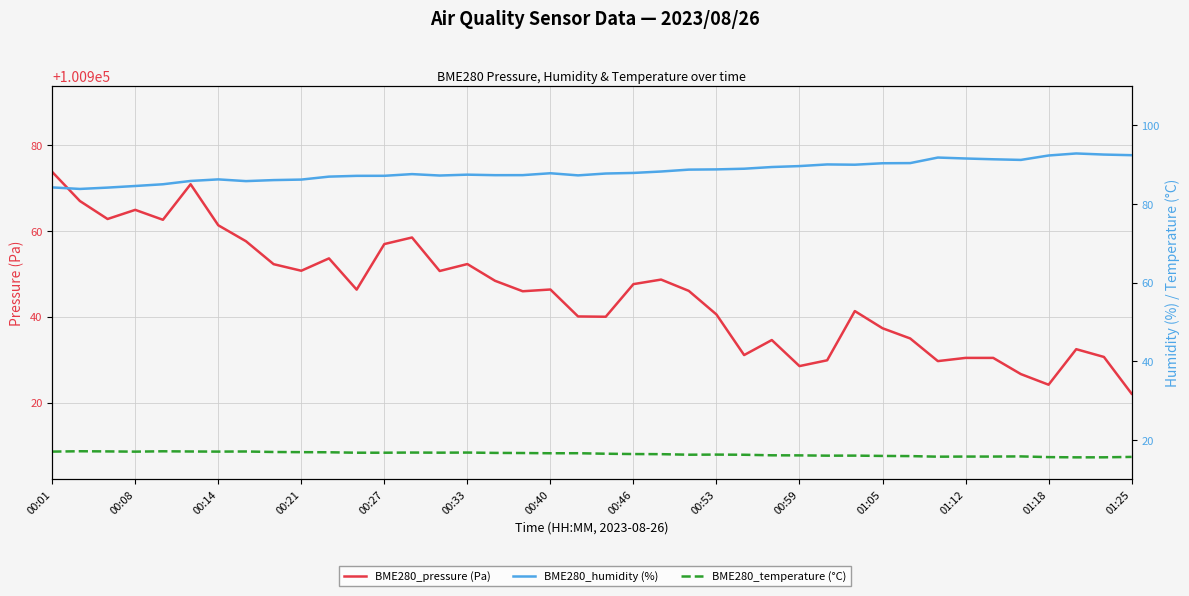

In BME280_pressure (Pa), how many points are lower than both neighbors (excluding endpoints)?

11